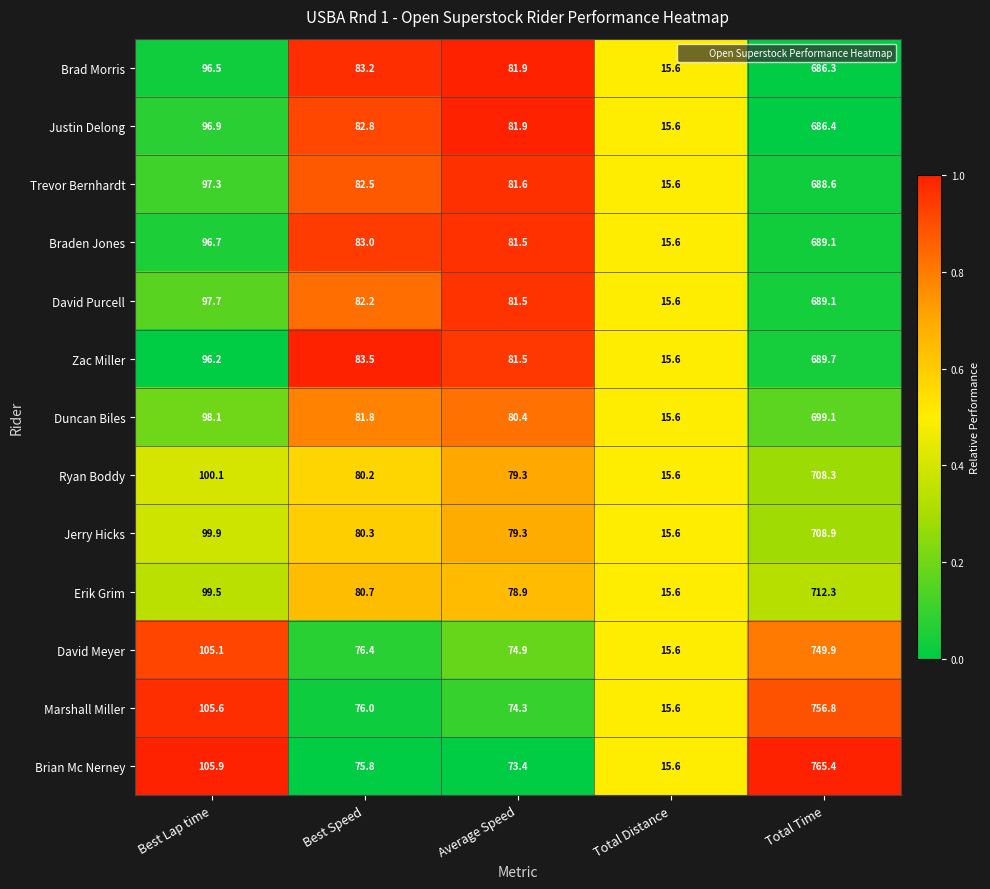

The value of David Purcell at Average Speed is 114.1. True or false?

False